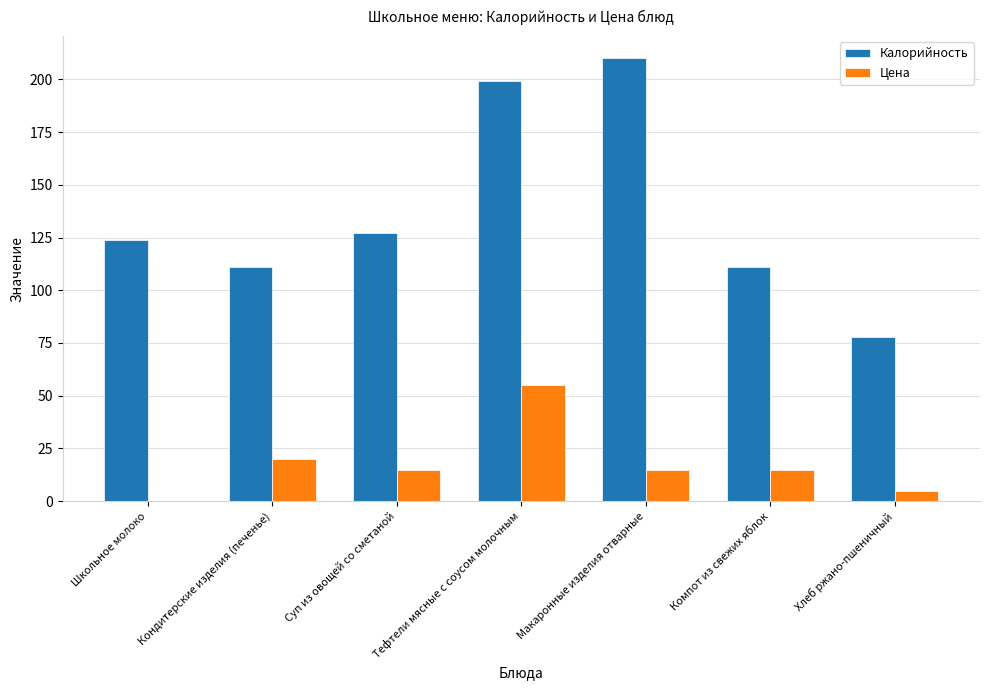

Are the bars grouped side by side (vs. stacked)?

Yes